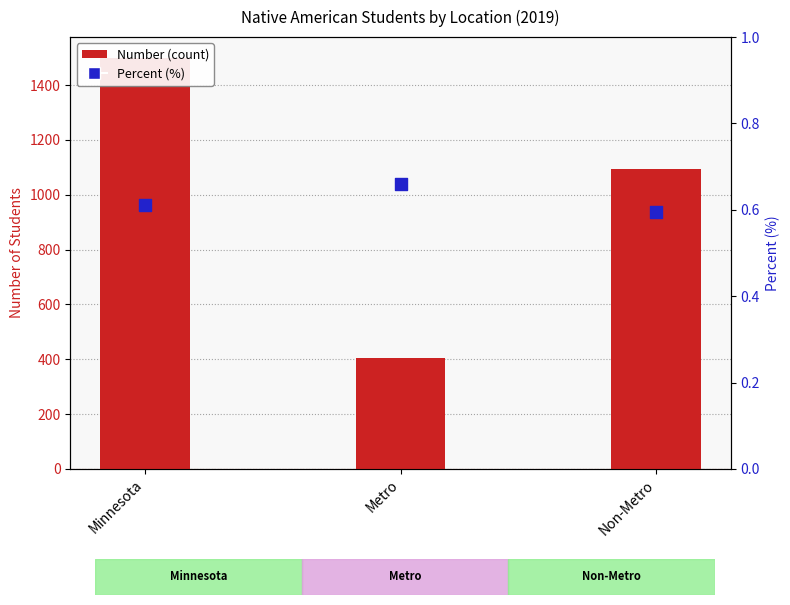

Is the value of Percent at Minnesota greater than the value of Number at Metro?

No